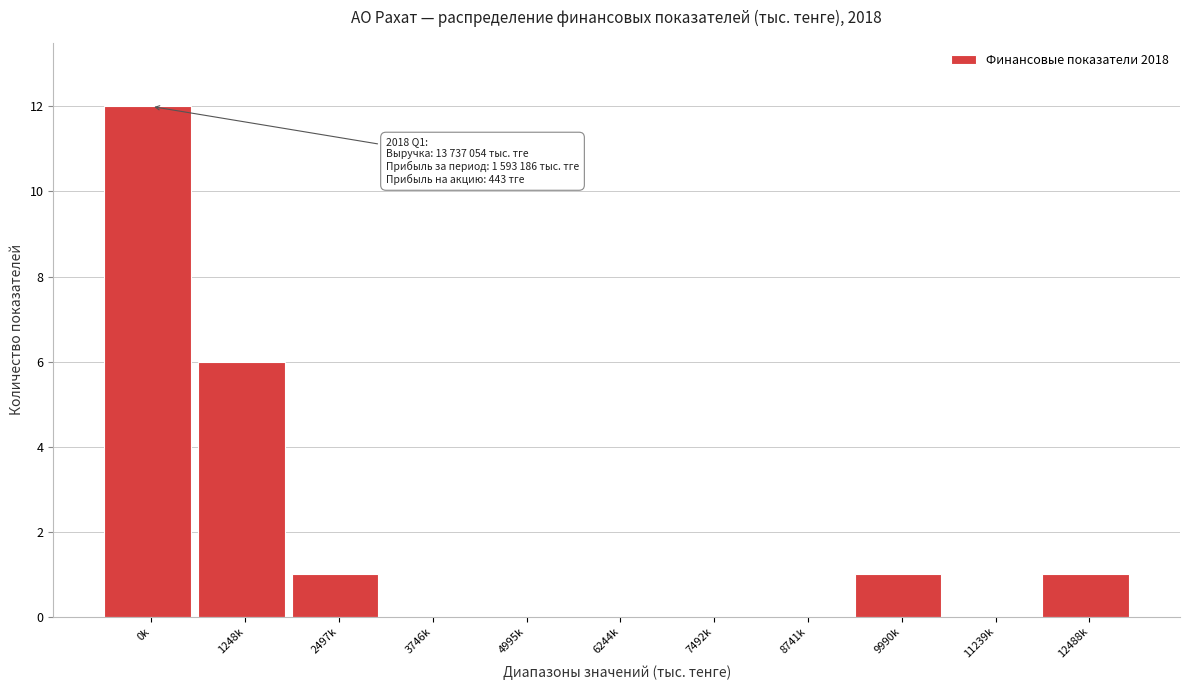

Reading left to right, extract all data points from this chart.

0k=12	1248k=6	2497k=1	3746k=0	4995k=0	6244k=0	7492k=0	8741k=0	9990k=1	11239k=0	12488k=1